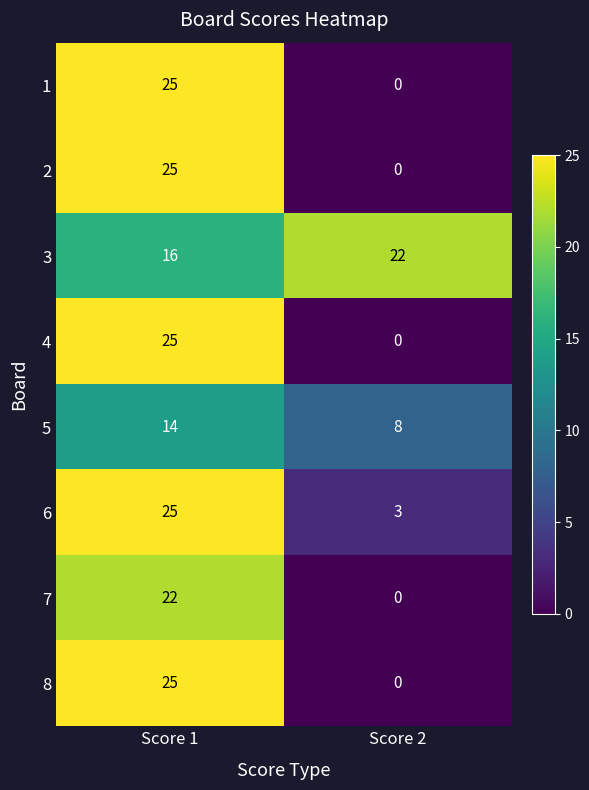

What is the difference between the maximum and minimum values in the 1 series?

25